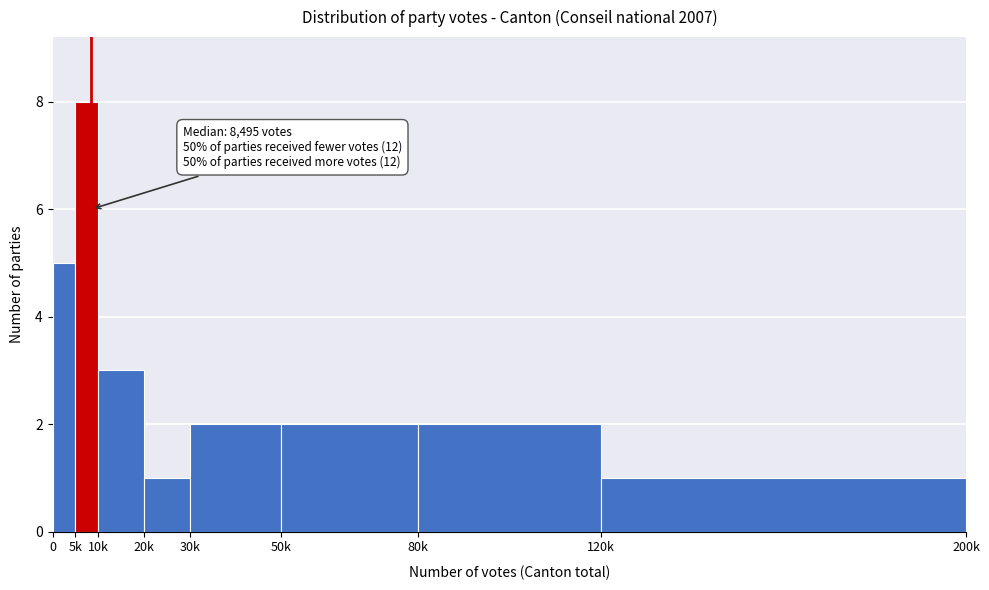

Reading left to right, transcribe all the data shown in this chart.

0=5	5k=8	10k=3	20k=1	30k=2	50k=2	80k=2	120k=1